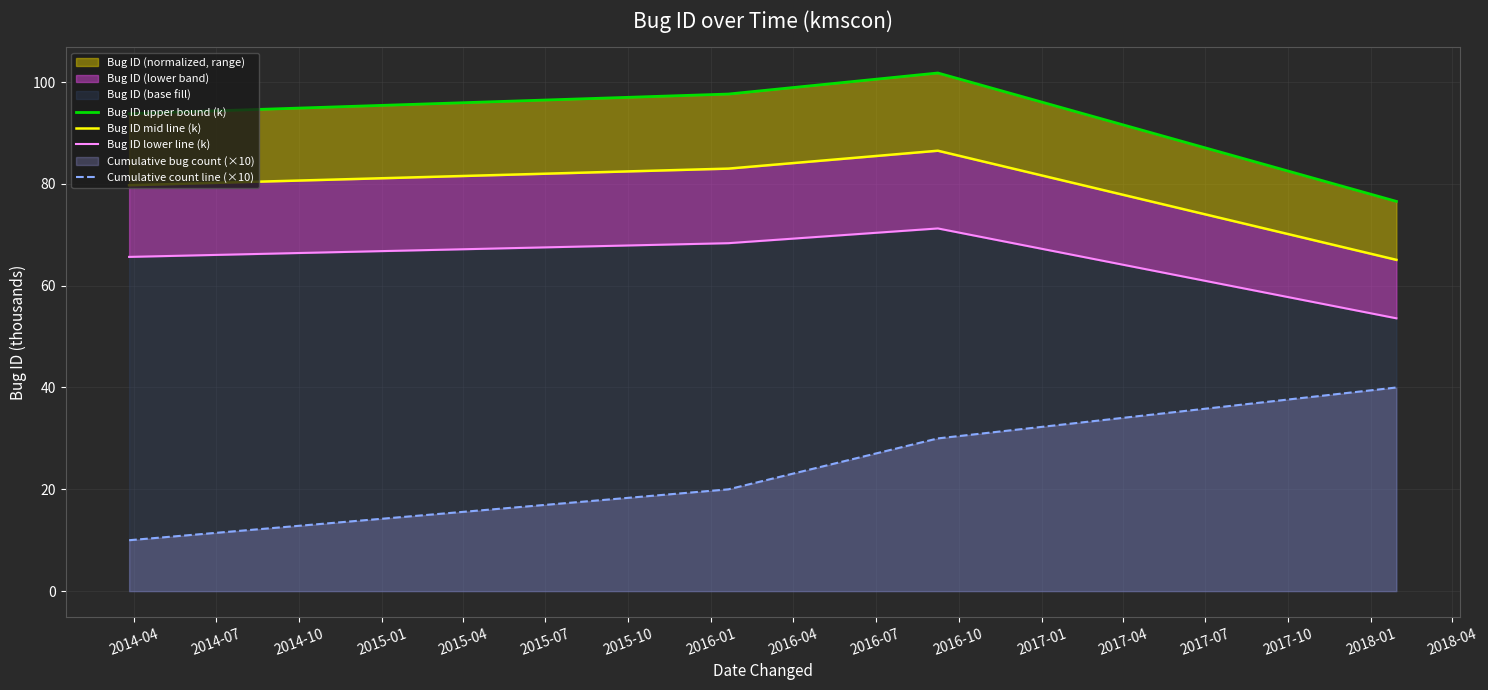

True or false: Bug ID upper bound (k) and Bug ID mid line (k) cross at least once.

False